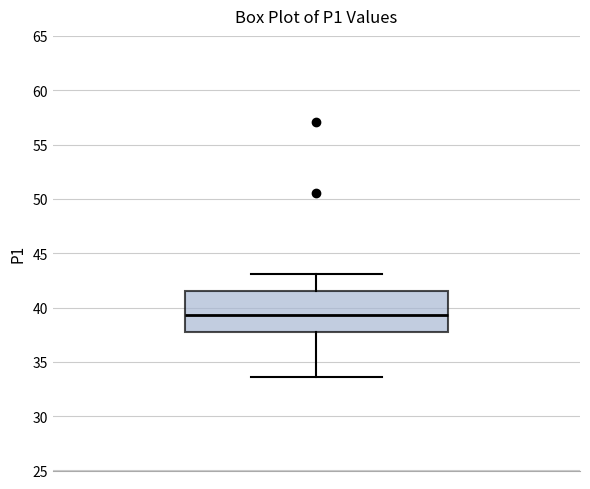

Transcribe this box plot: give where the median line is, the range the box spans, and where the two whiskers end, as read against the y-axis. The values are not printed on the chart, so give them approximately, as read against the axis.

median 39.5, box 38.0 to 41.5, whiskers 33.5 to 43.0